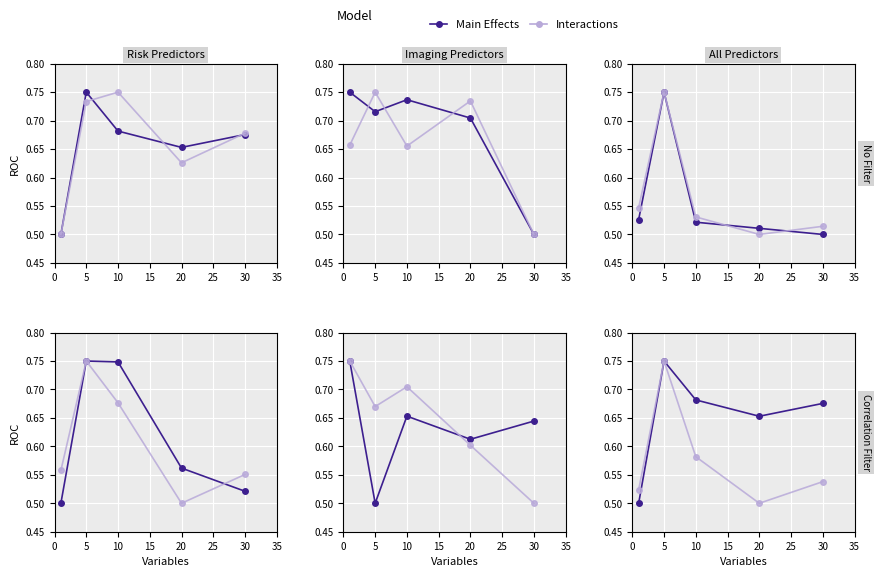

In Interactions, how many points are lower than both neighbors (excluding endpoints)?

1